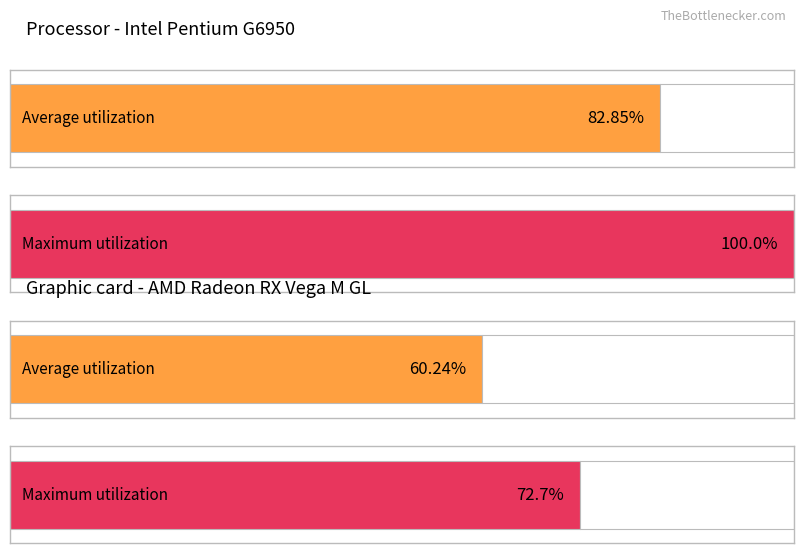

Rank the series by their average value, from lowest to highest.

Average utilization, Maximum utilization